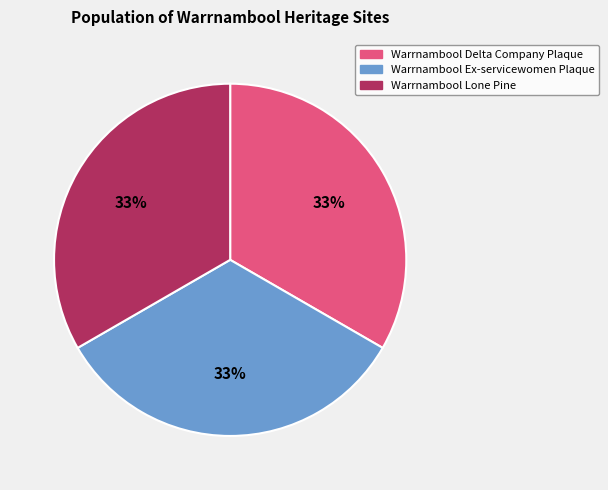

True or false: Warrnambool Ex-servicewomen Plaque accounts for 33% of the total.

True